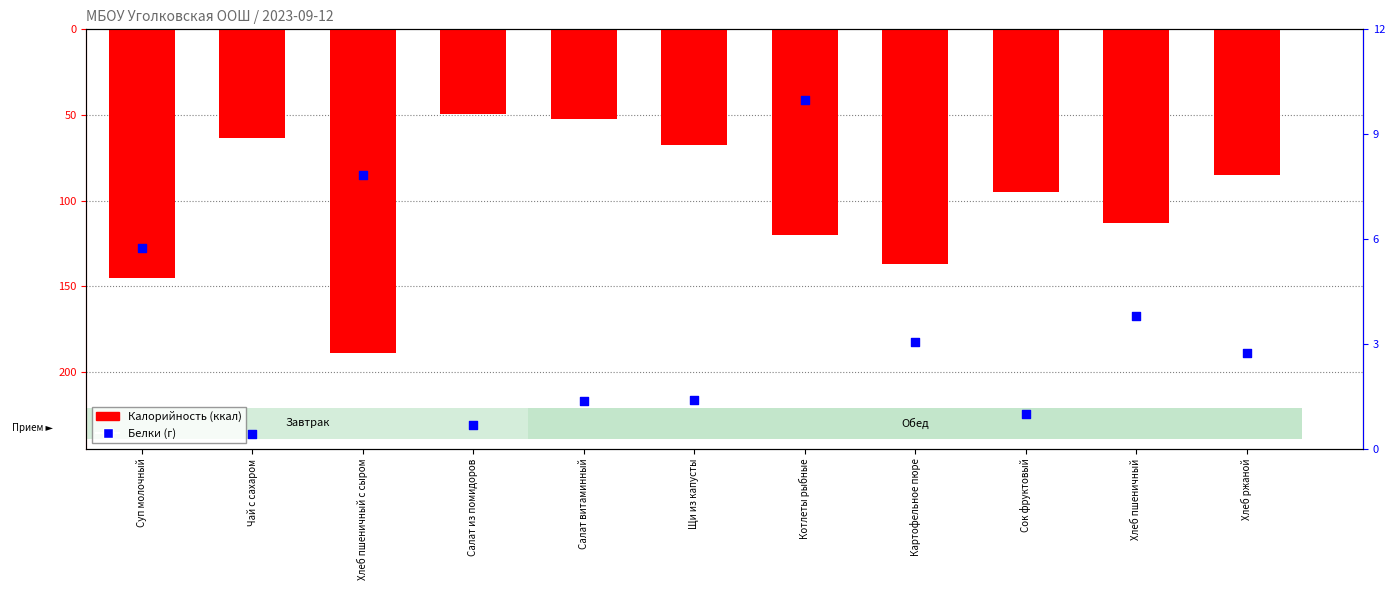

Which series contains the lowest Y value?

Калорийность